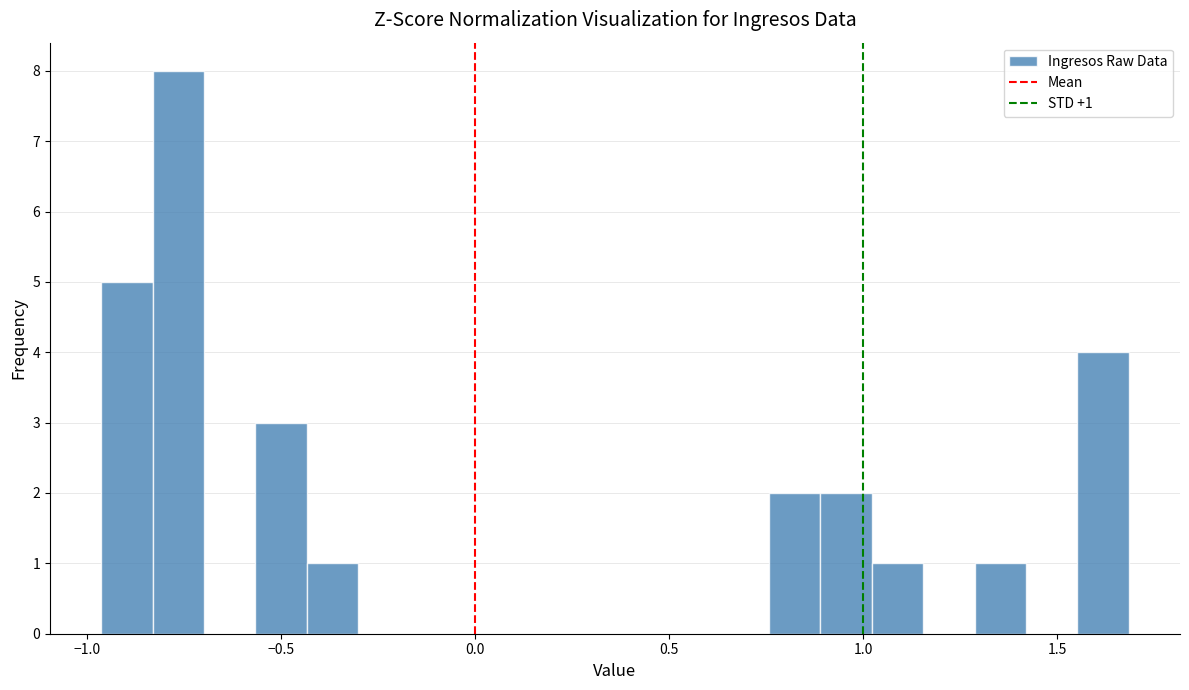

Read against the x-axis, roughly where is the centre of the tallest bar?

-0.75